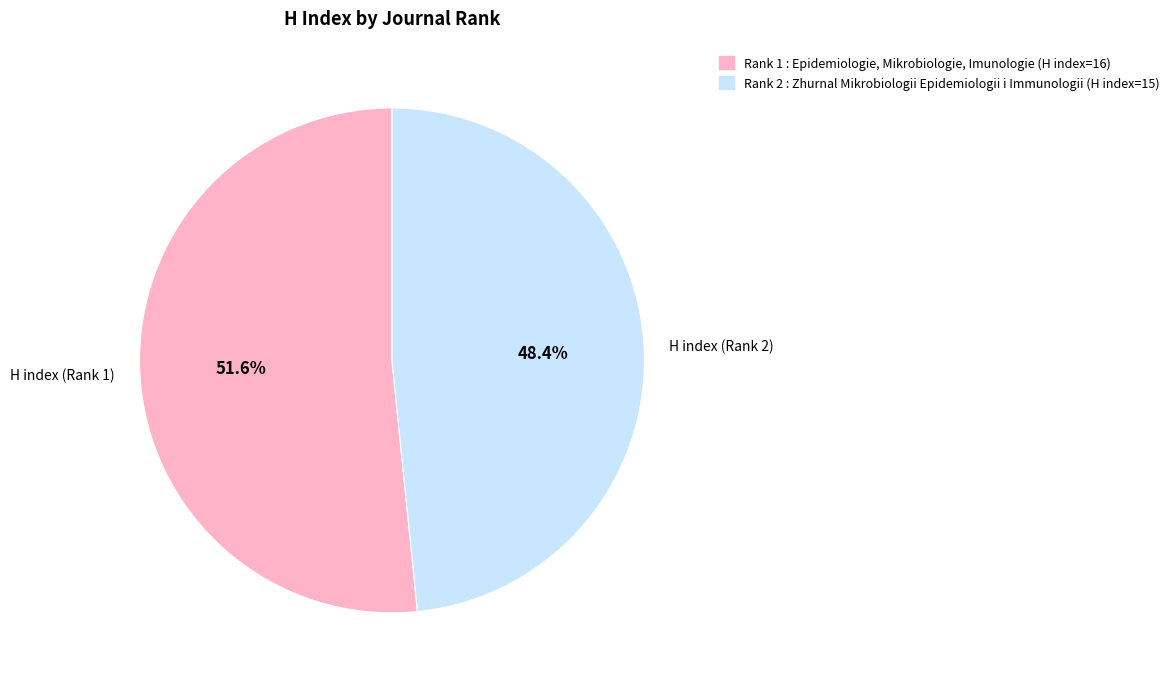

To the nearest percent, what portion does H index (Rank 2) represent?

48%